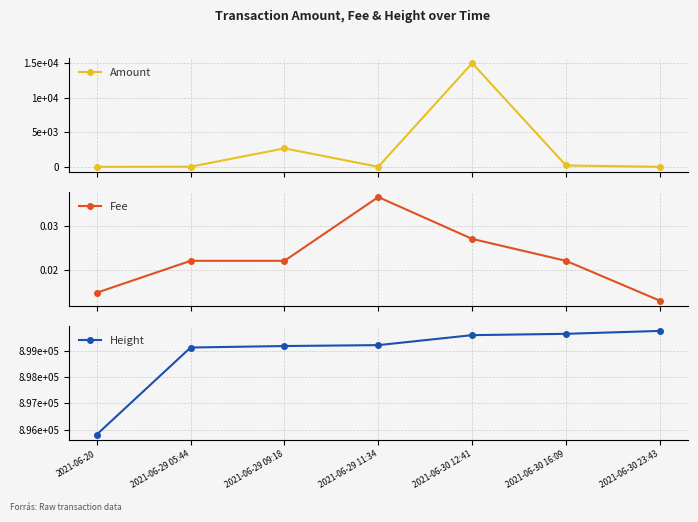

What is the difference between the second highest and minimum values in the Height series?

3804.0